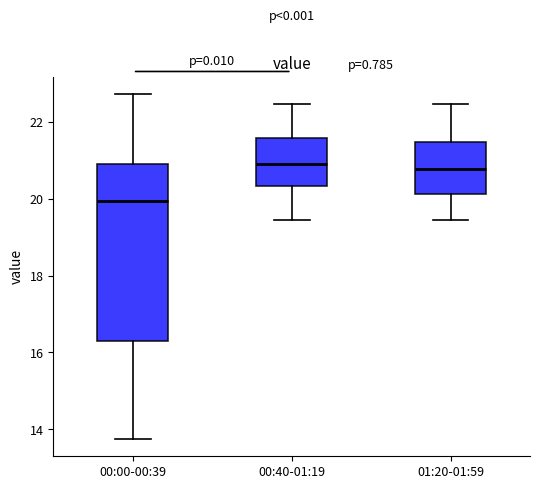

Where does the upper whisker of the box for 00:00-00:39 end on the y-axis? The values are not printed on the chart, so give them approximately, as read against the axis.

22.8